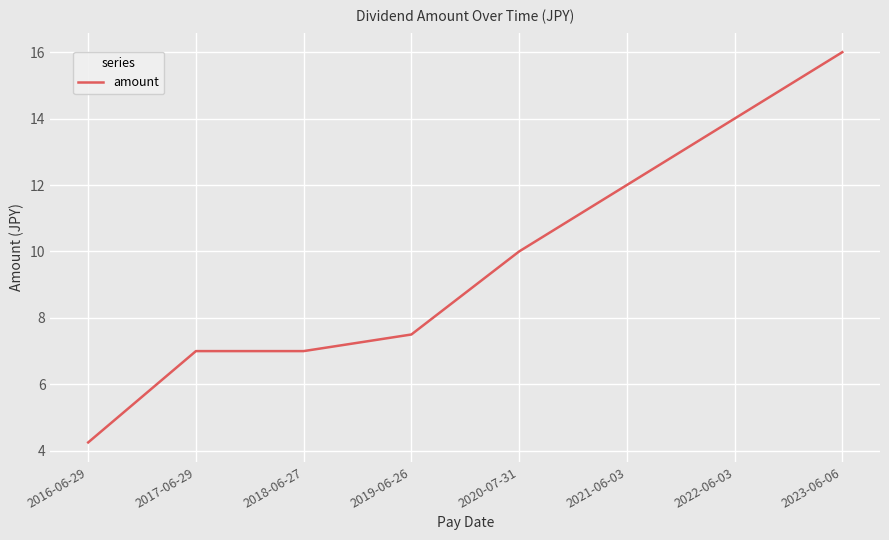

True or false: the data has more than 2 interior local peaks.

False